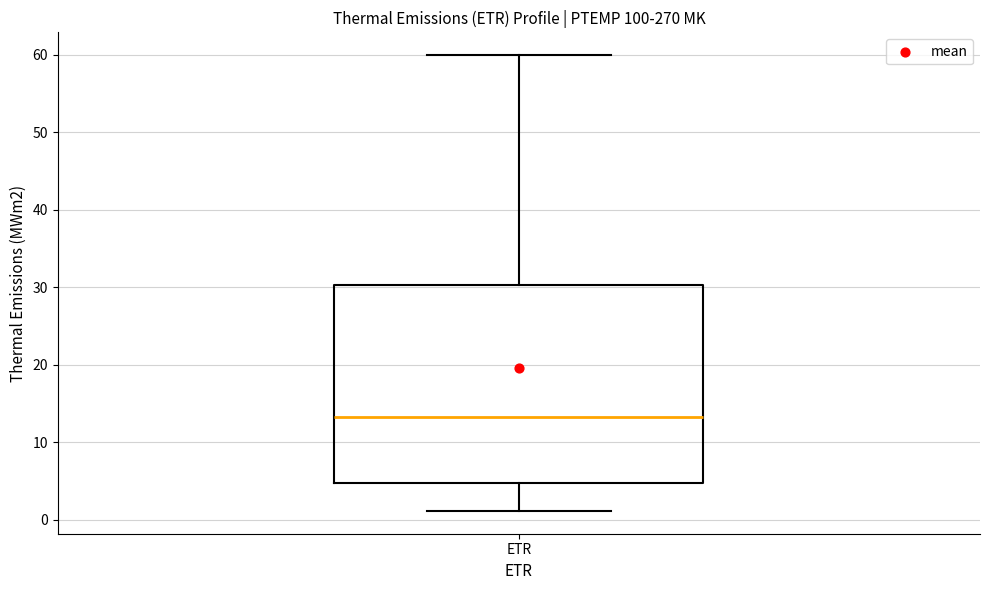

Where is the upper edge of the box for ETR on the y-axis? The values are not printed on the chart, so give them approximately, as read against the axis.

30